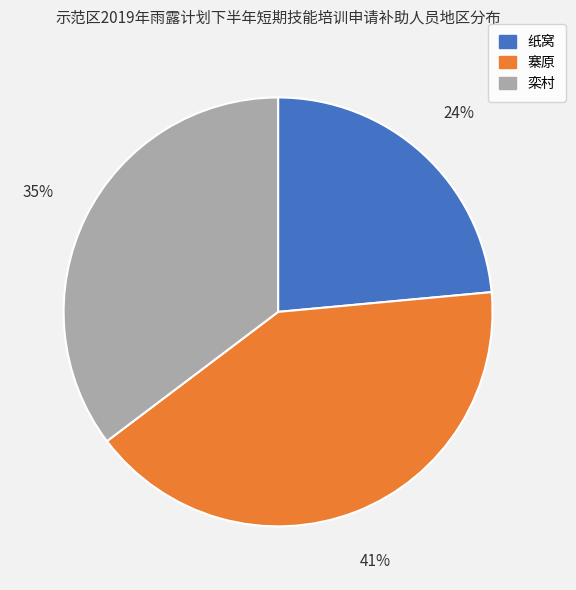

What is the ratio of the value at 栾村 to the value at 寨原?

0.9